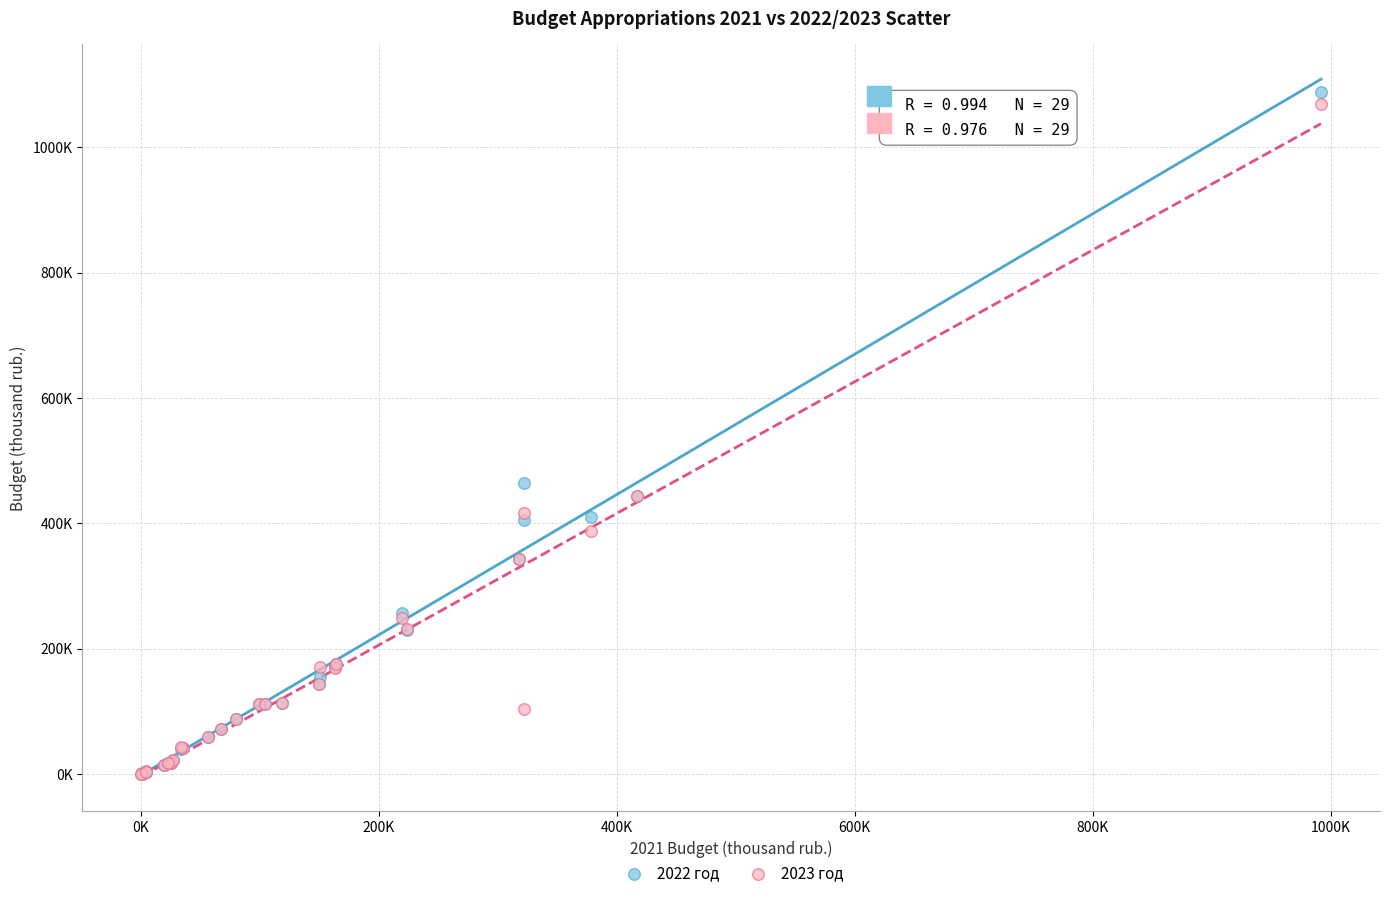

Which series has the largest Y range (max minus min)?

2022 год